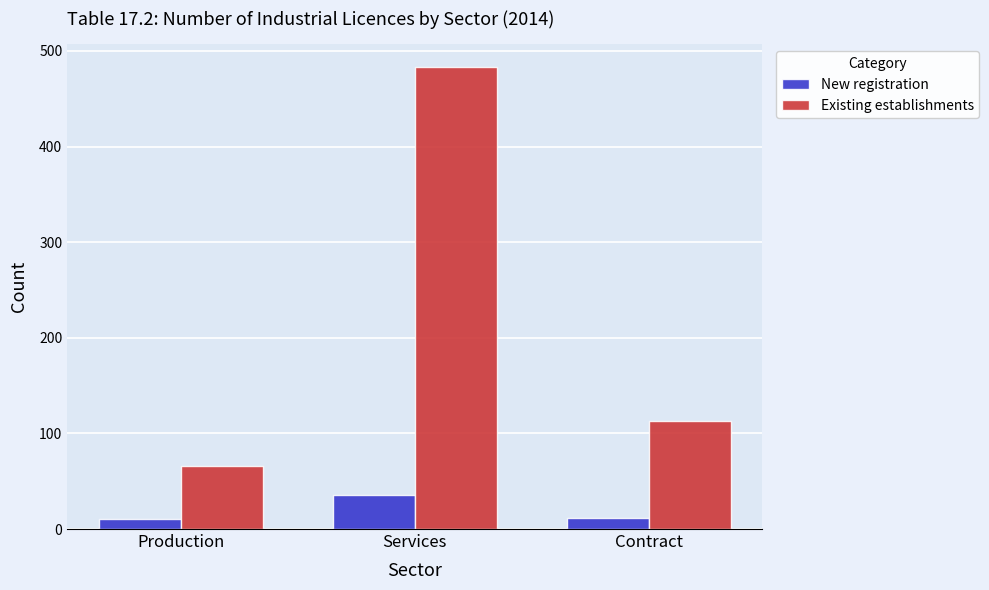

How many bars are there in total?

6